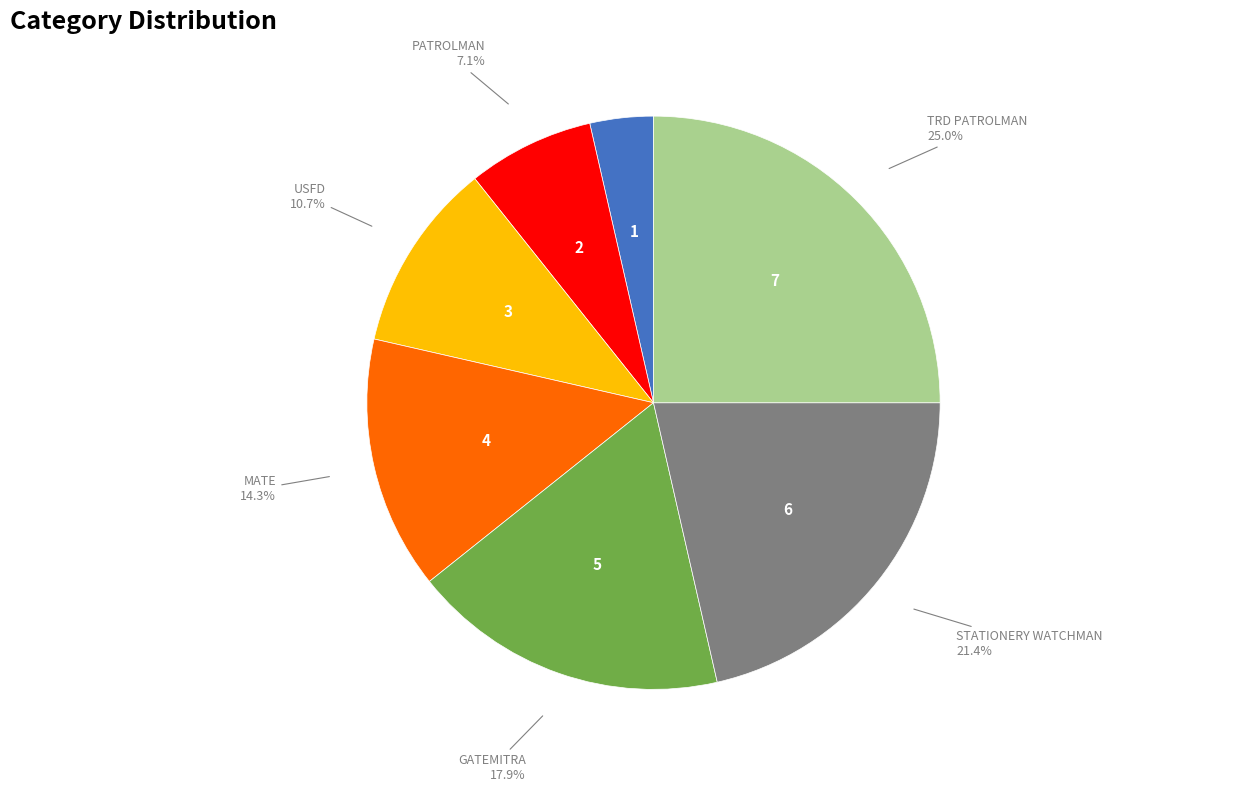

Is there a majority slice in this chart?

No